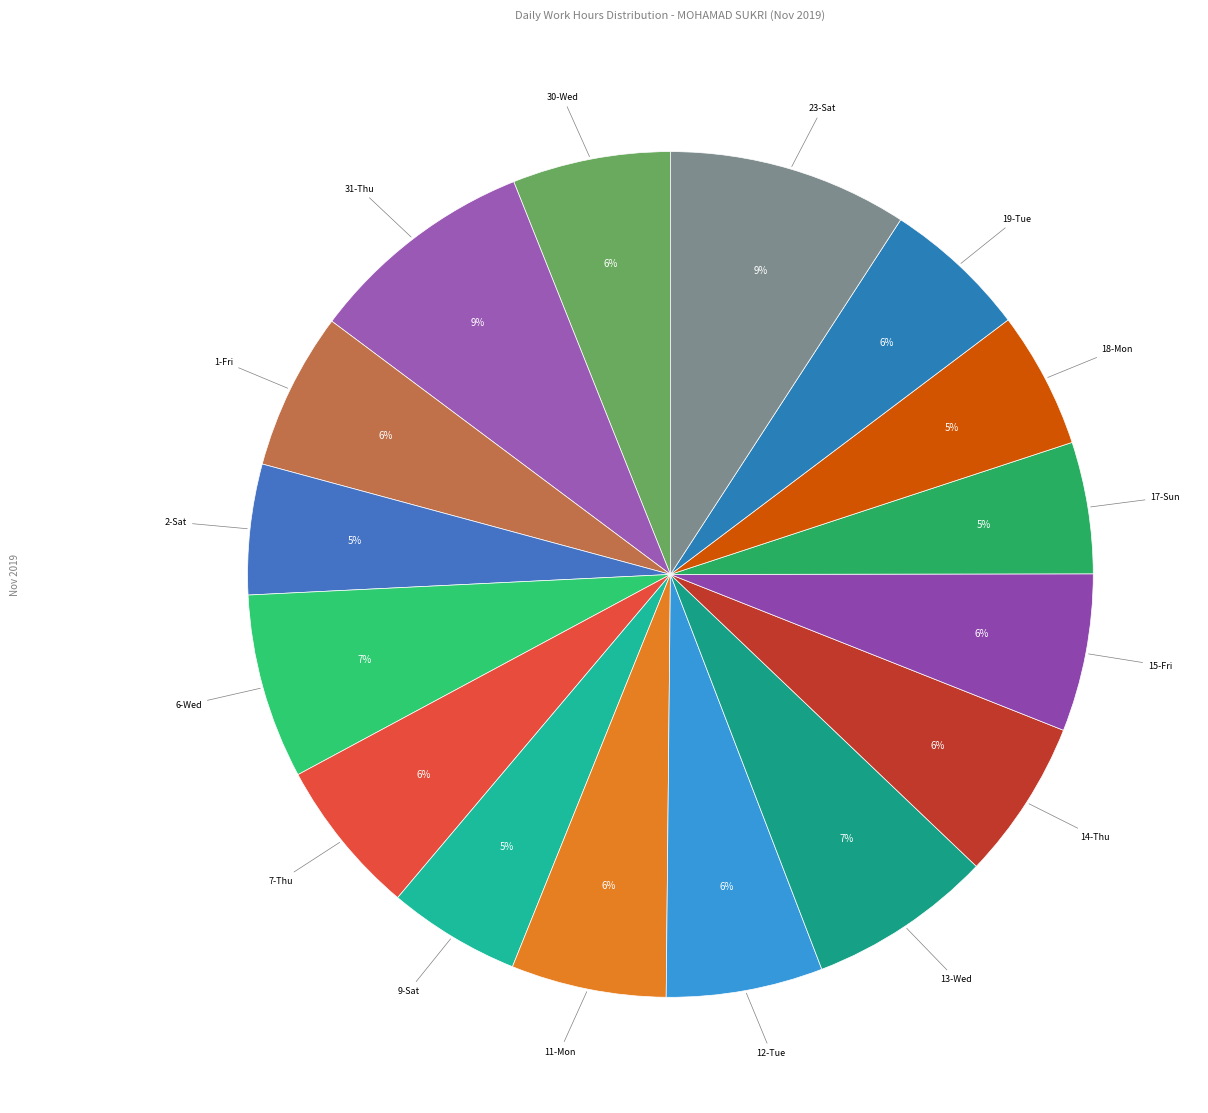

Is there a majority slice in this chart?

No